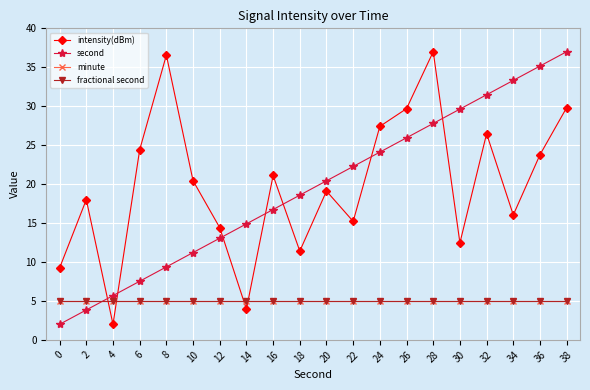

What is the sum of all intensity(dBm) values?

398.5